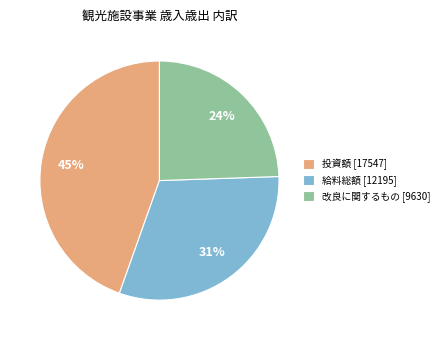

Which slice is the smallest?

改良に関するもの [9630]